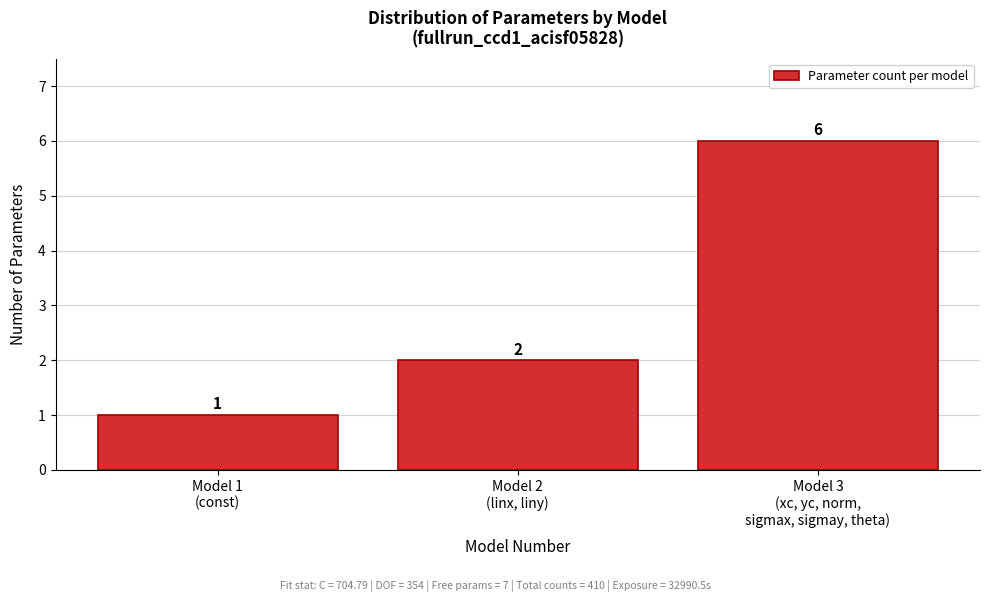

Reading right to left, list all the values displayed in this chart.

6	2	1